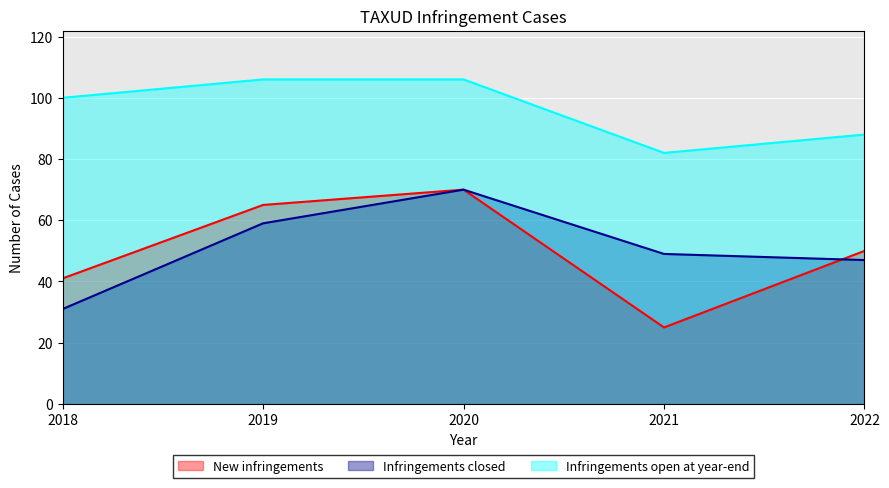

Which series has the largest total across all categories?

Infringements open at year-end